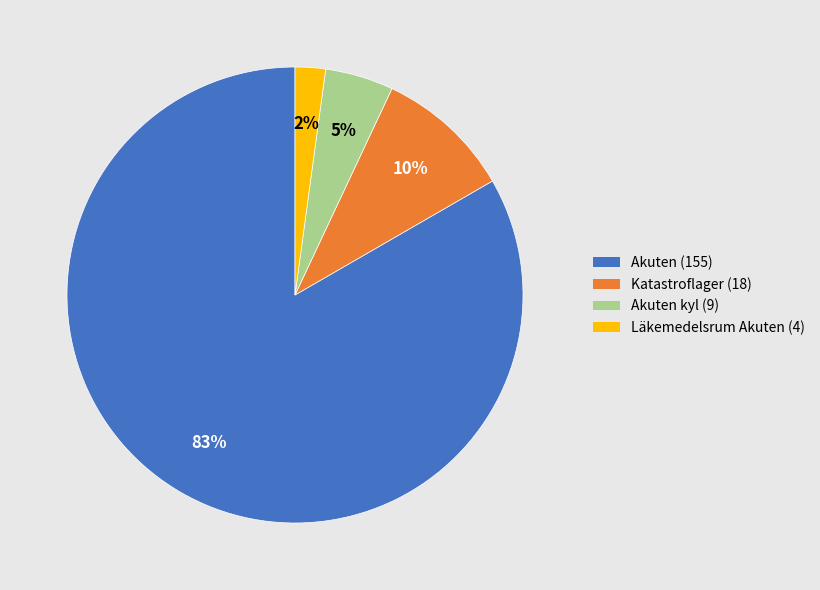

Does any single category account for the majority?

Yes